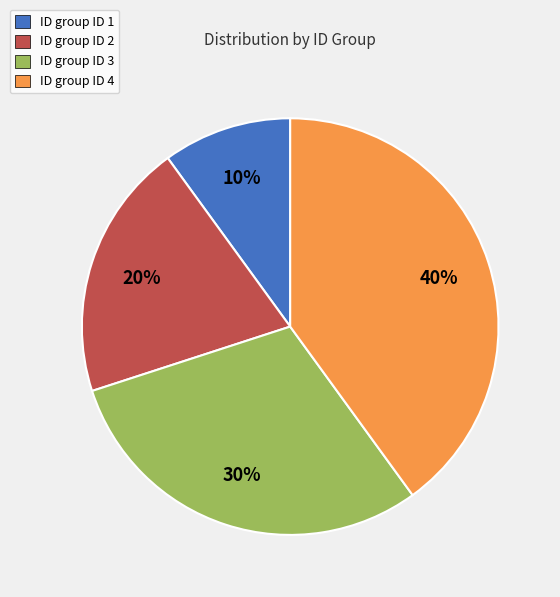

How many slices are in this pie chart?

4